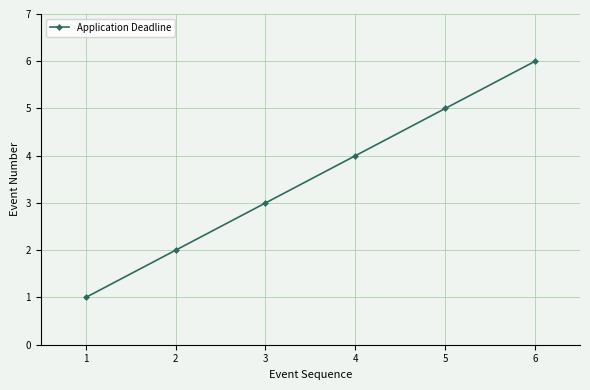

How many values are below 4?

3